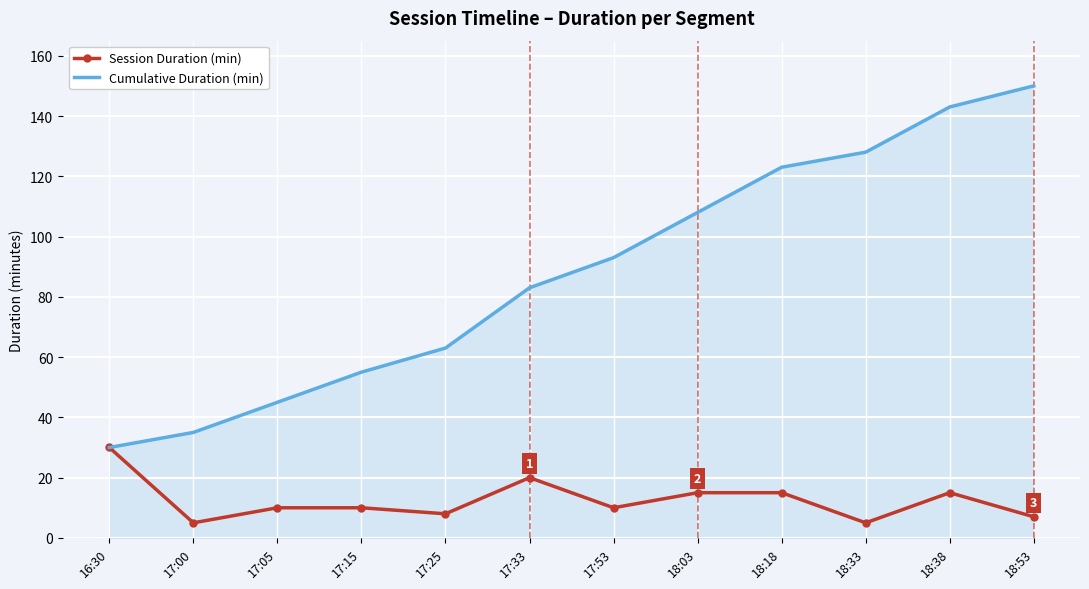

At how many categories does at least one series exceed 94?

5